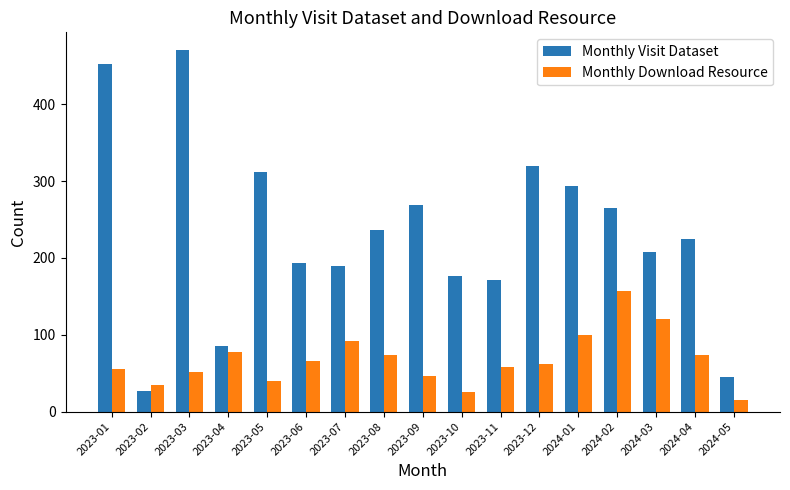

What is the difference between the maximum and minimum values in the Monthly Download Resource series?

142